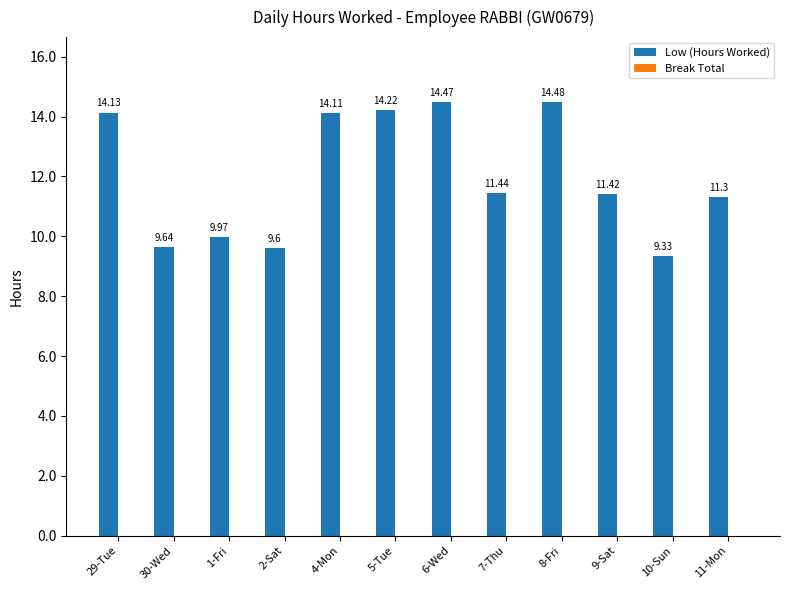

Are the bars horizontal?

No